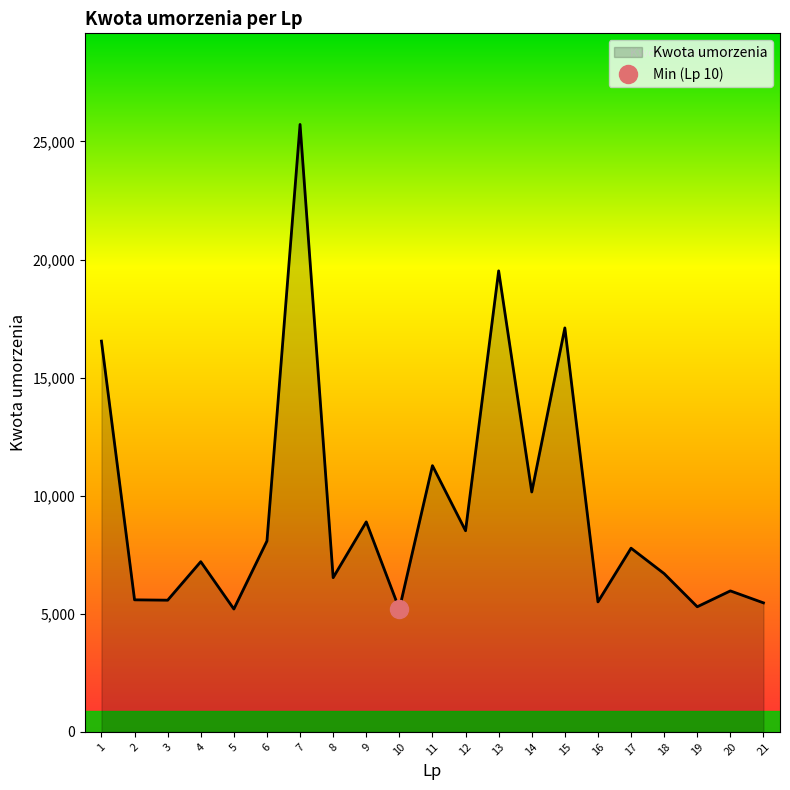

True or false: the data shows 10158.0 at 14.

True